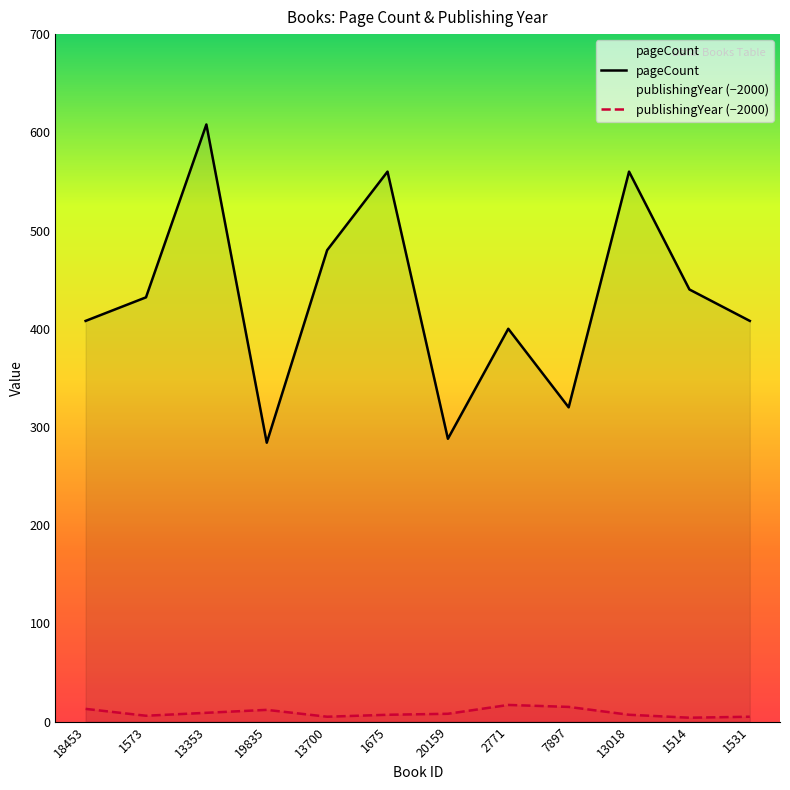

List the labels in order of publishingYear value, largest first.

2771, 7897, 18453, 19835, 13353, 20159, 1675, 13018, 1573, 13700, 1531, 1514